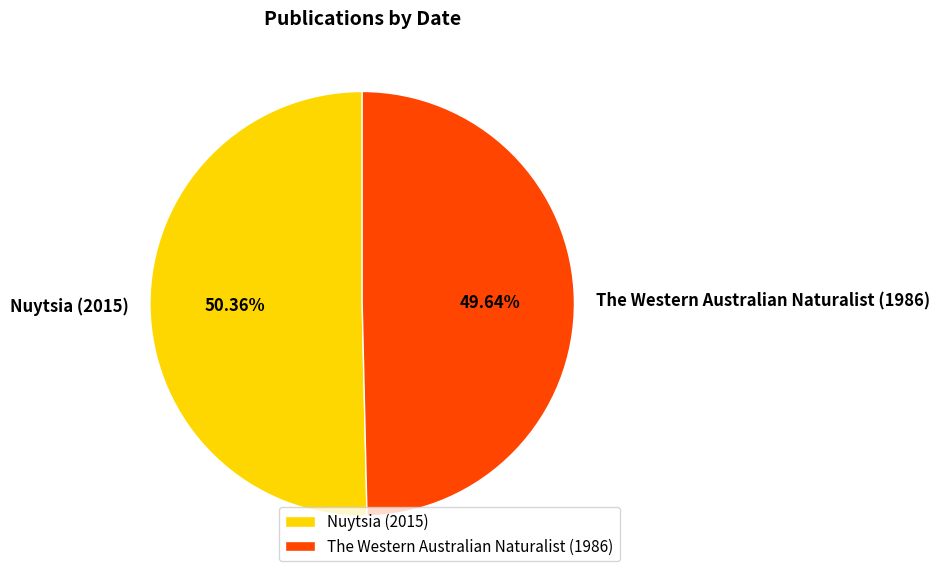

What percentage do The Western Australian Naturalist (1986) and Nuytsia (2015) together represent?

100.0%